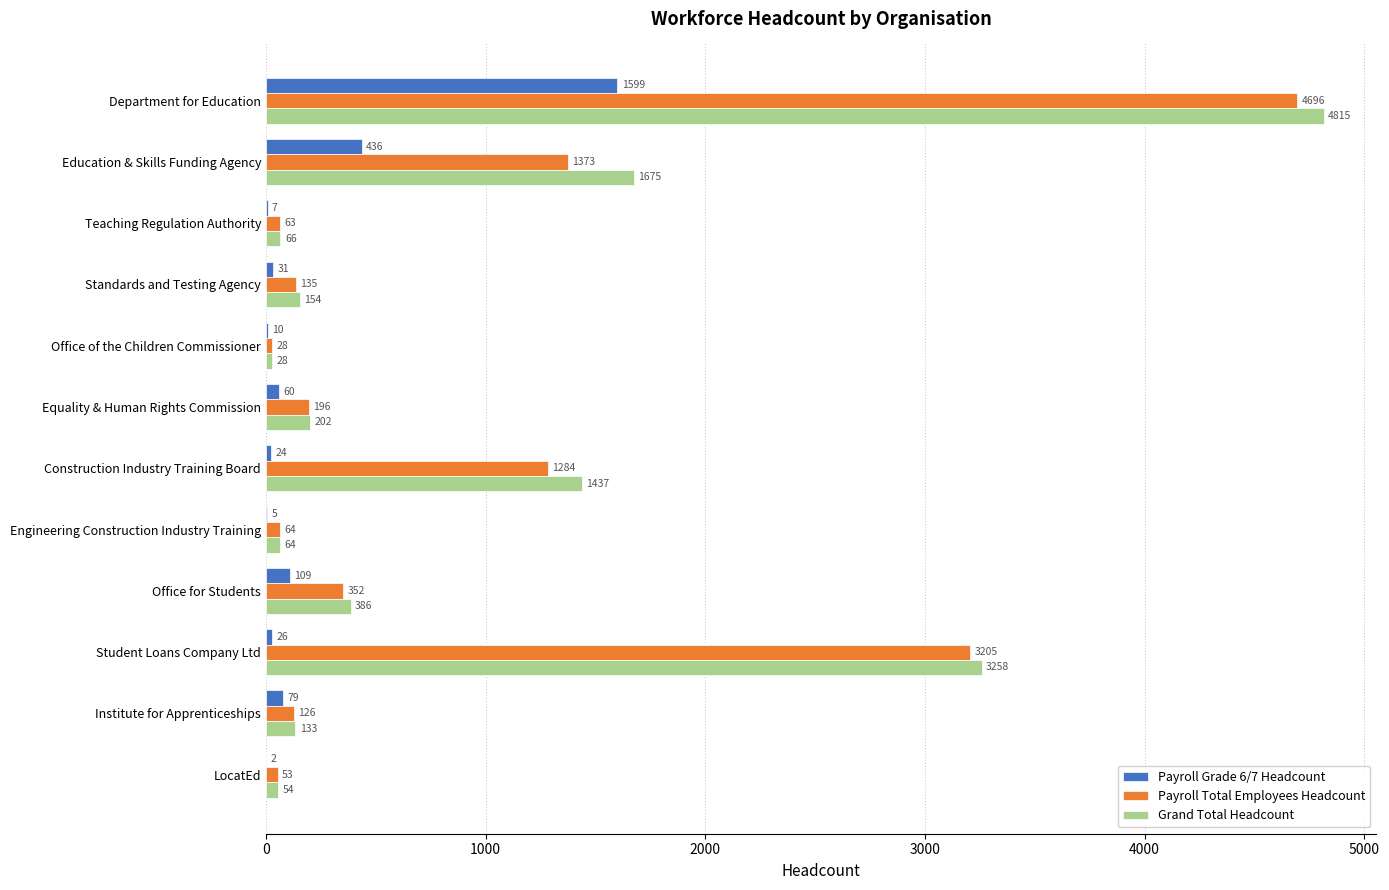

The Grand Total Headcount series shows 54 at LocatEd. True or false?

True